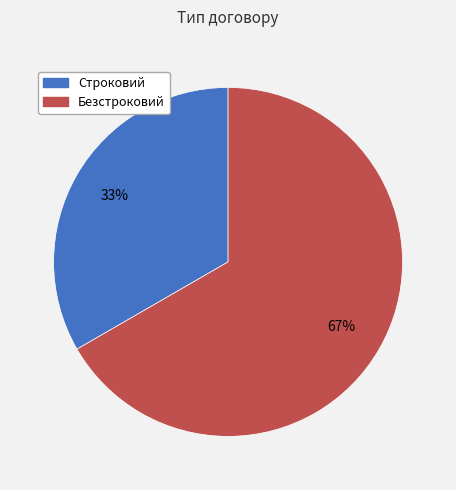

Between Строковий and Безстроковий, which is larger?

Безстроковий